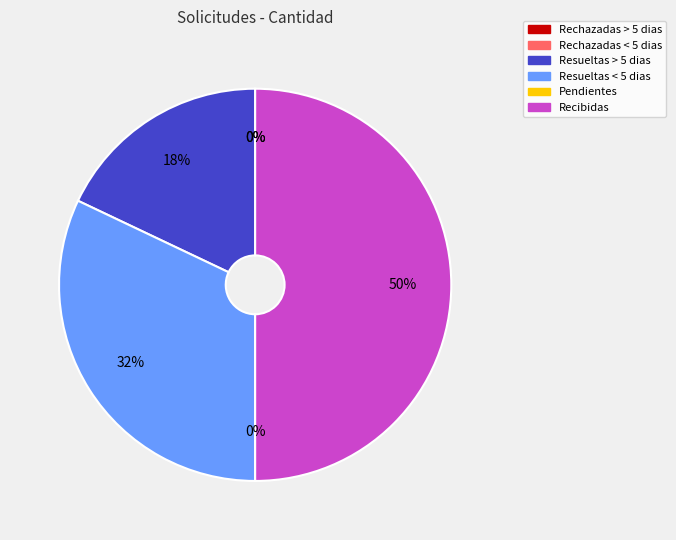

Which slice is the largest?

Recibidas